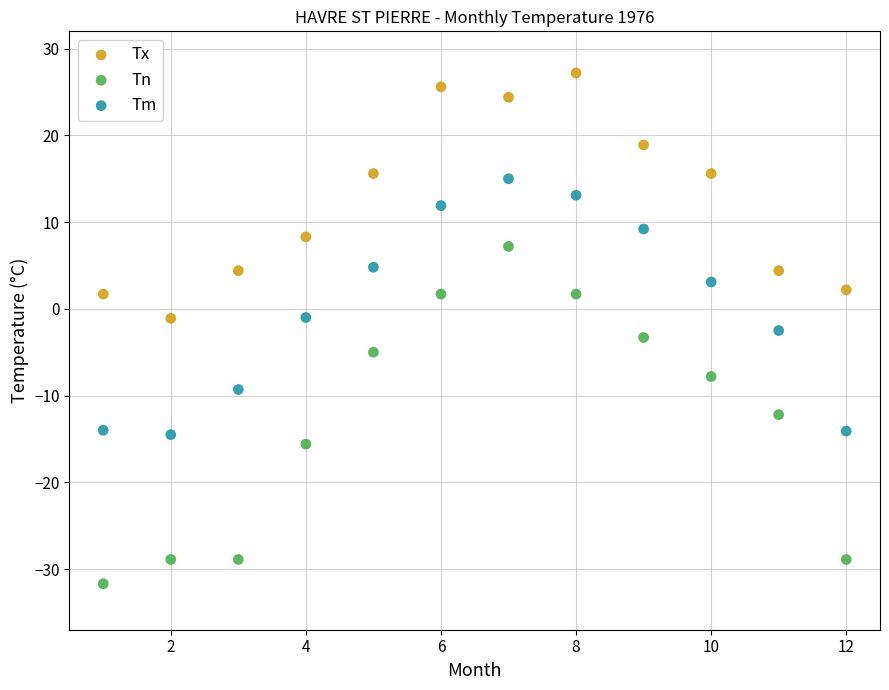

Which series reaches the maximum Y coordinate?

Tx